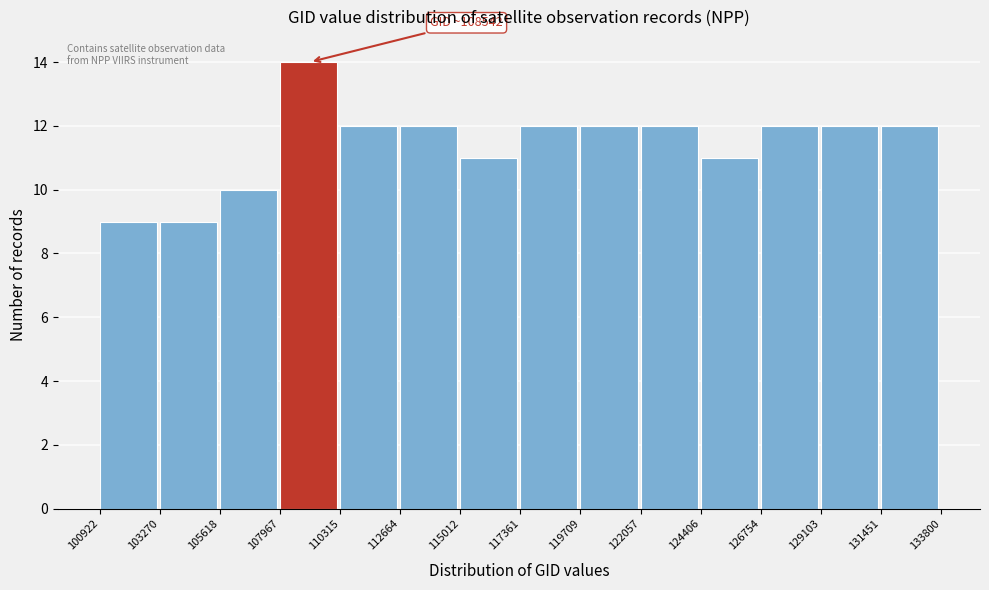

Over which range of the x-axis is the bar tallest?

107967 to 110315